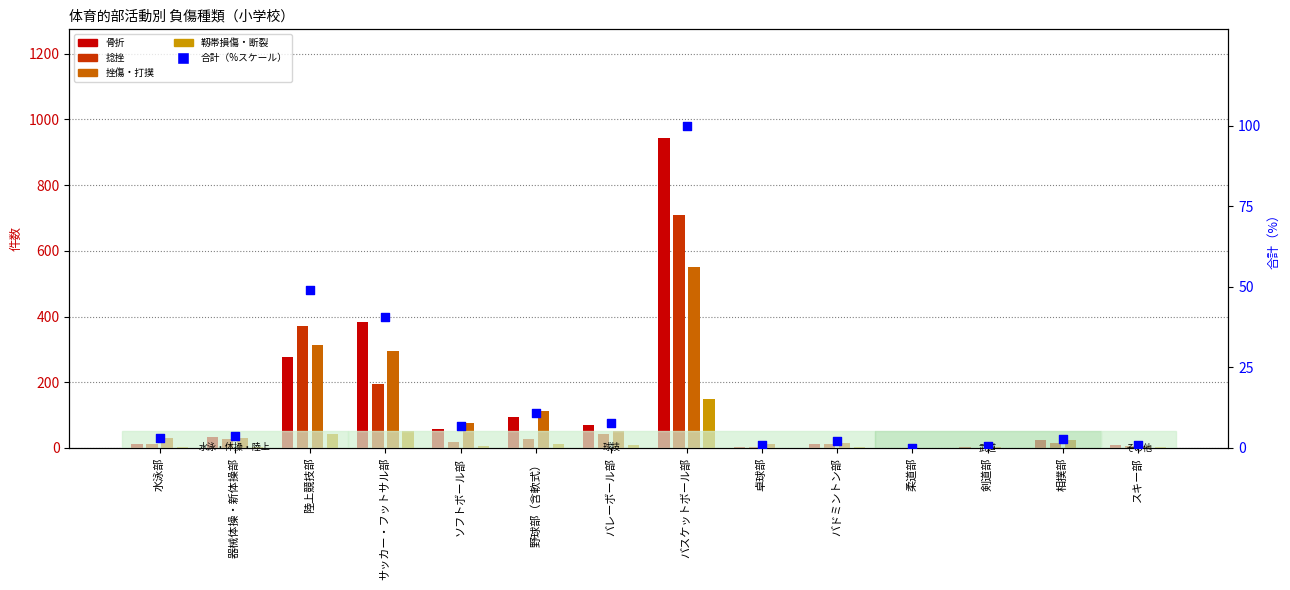

Is the value of 捻挫 at 卓球部 greater than the value of 合計（%スケール） at 器械体操・新体操部?

No